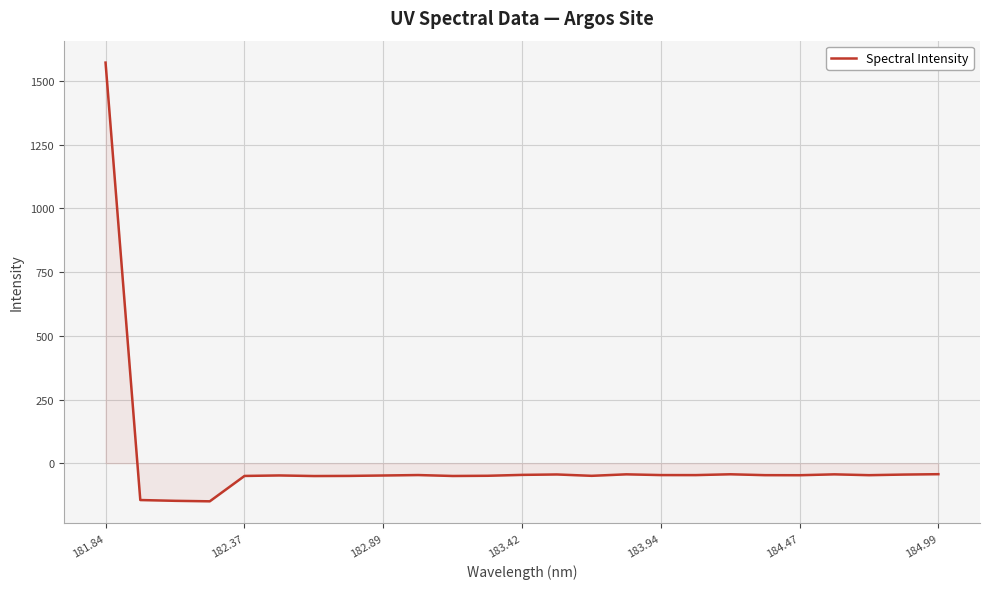

What is the difference between the maximum and minimum values?

1722.3